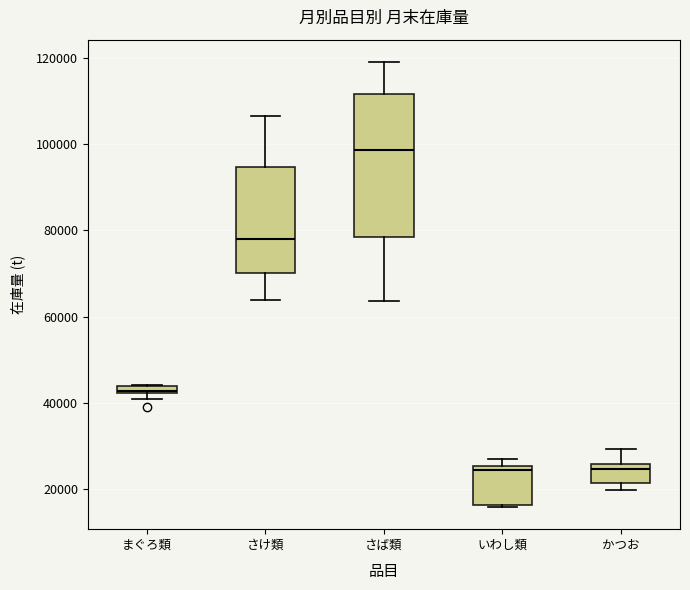

Where does the upper whisker of the box for さば類 end on the y-axis? The values are not printed on the chart, so give them approximately, as read against the axis.

120000